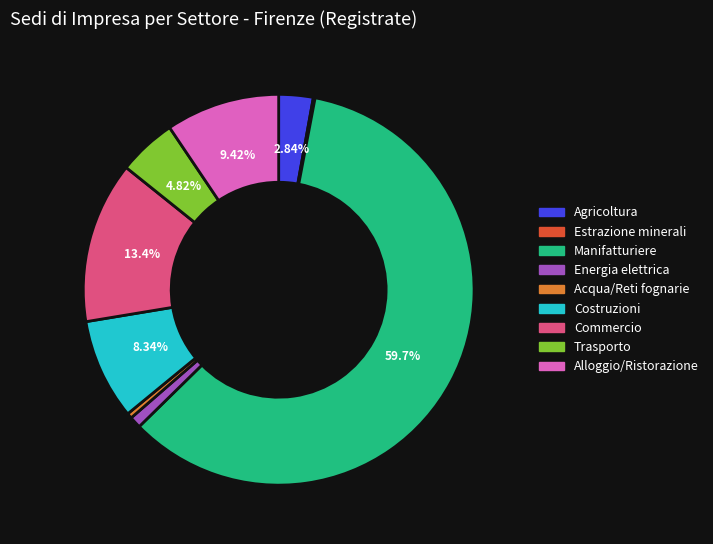

Is there any slice that represents more than half of the pie?

Yes